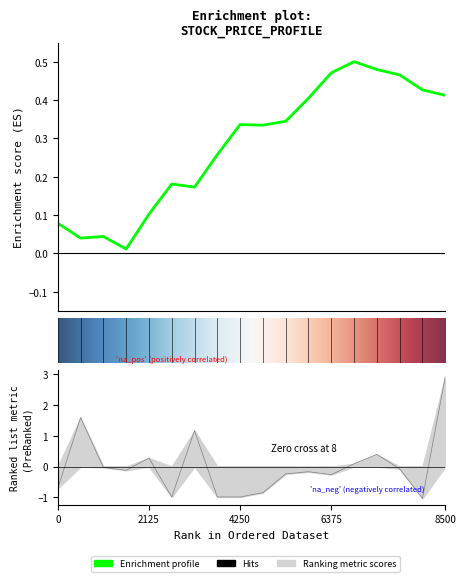

How many values are above zero?

6